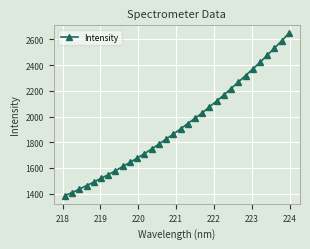

How many categories are shown in the chart?

32